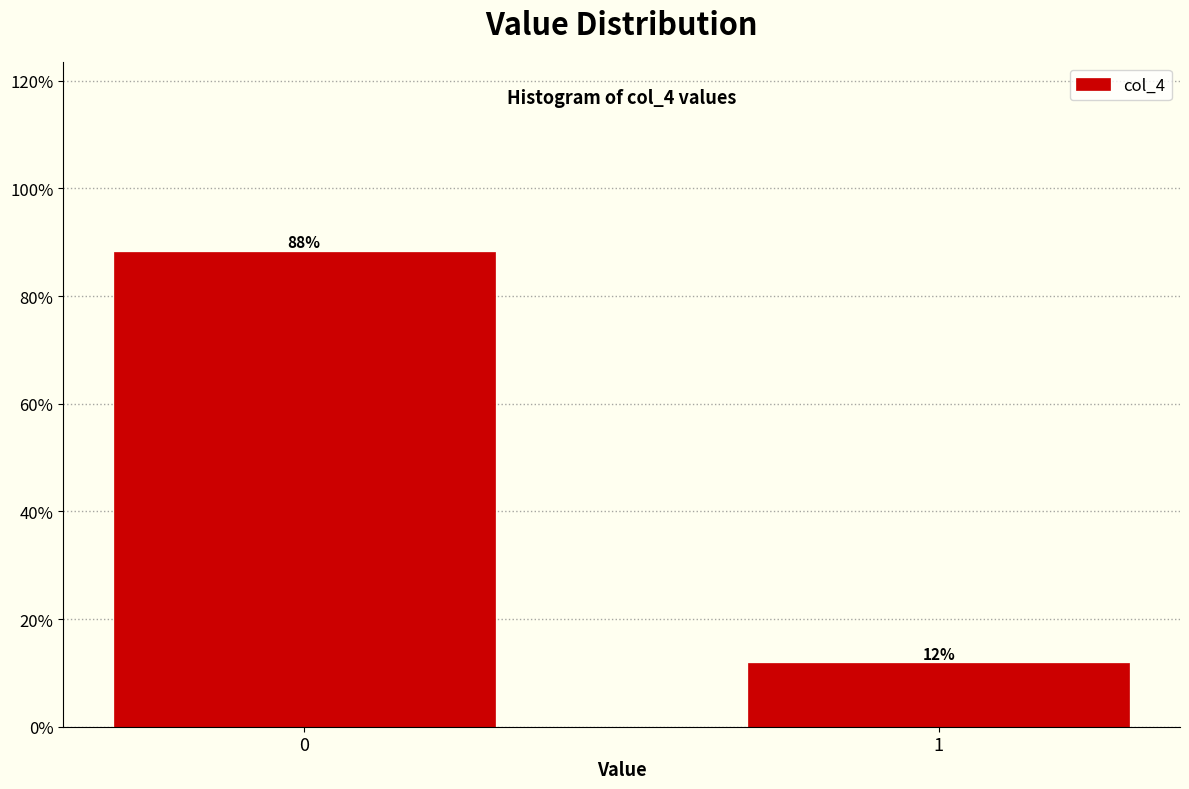

What is the approximate value at 1?

11.8